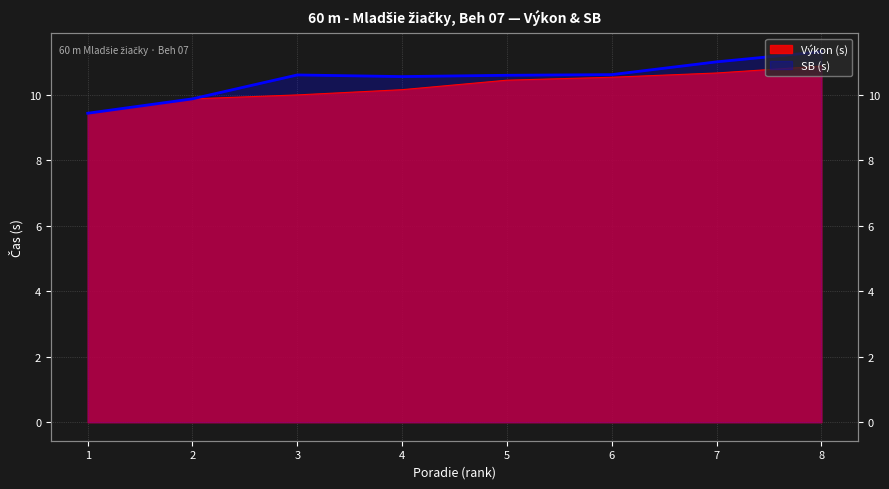

Is it true that SB (s) equals 10.6 at 6?

True